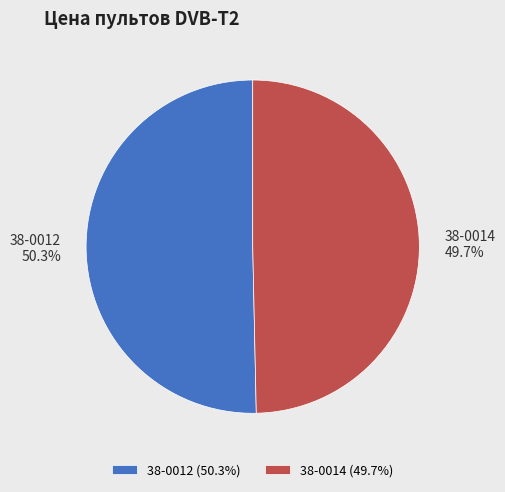

Count the number of slices in the pie.

2